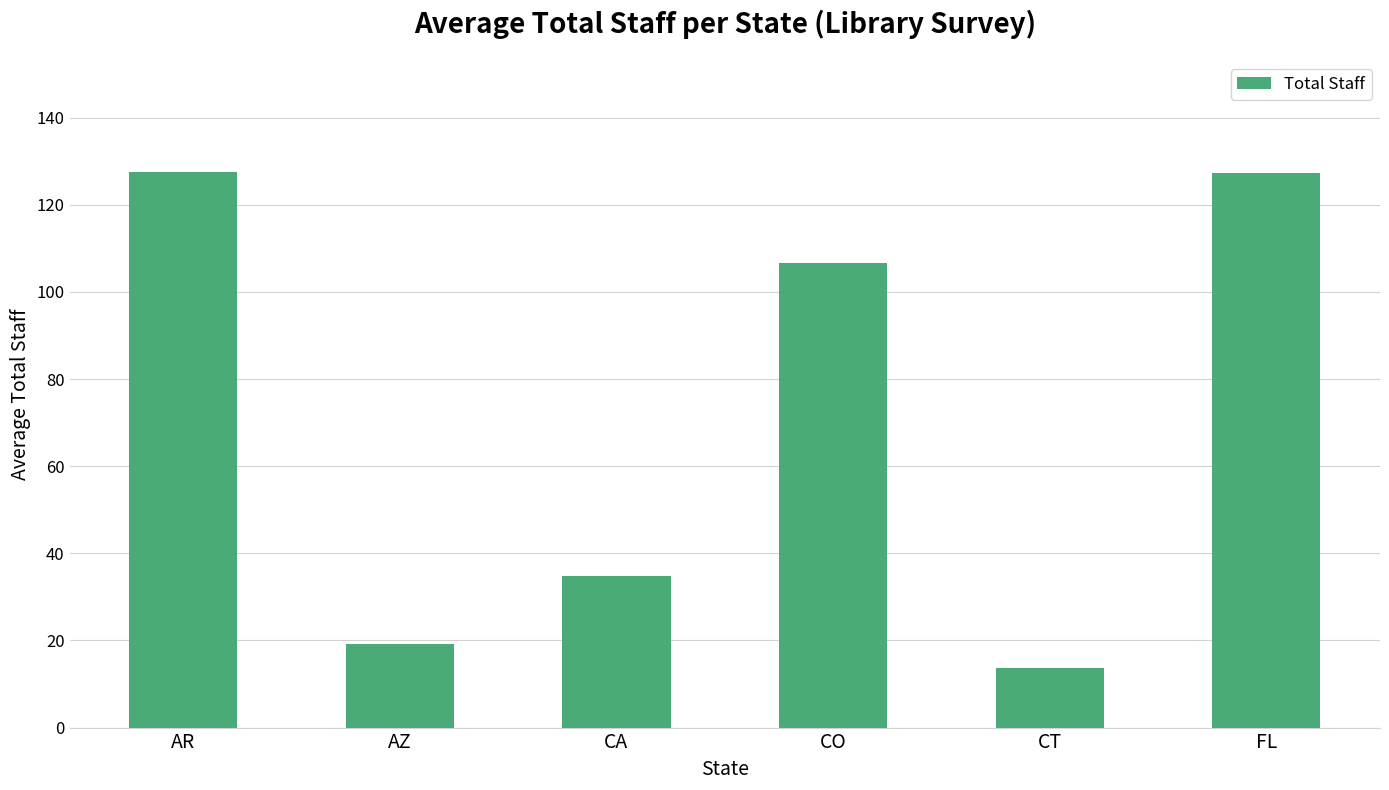

What is the difference between the values at FL and CT?

113.6